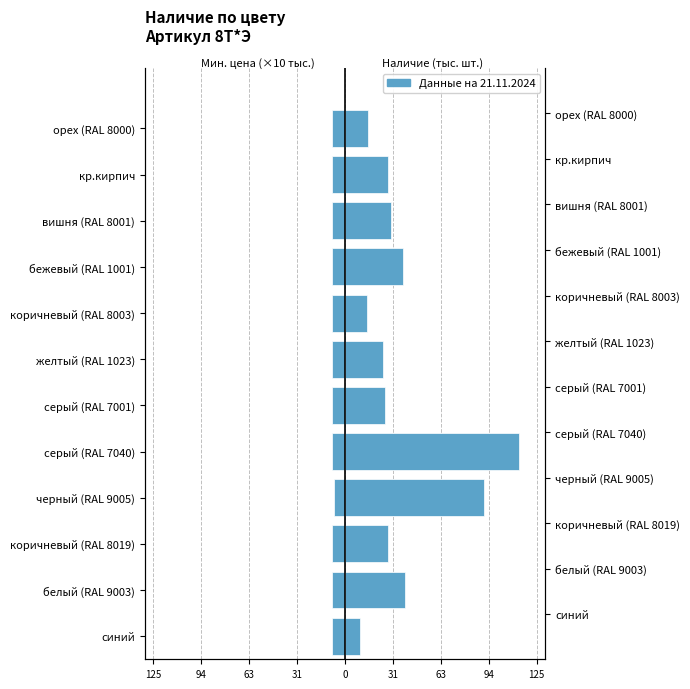

Is the value of от 10000 (×10 тыс.) at синий greater than the value of Наличие (тыс. шт.) at желтый (RAL 1023)?

No